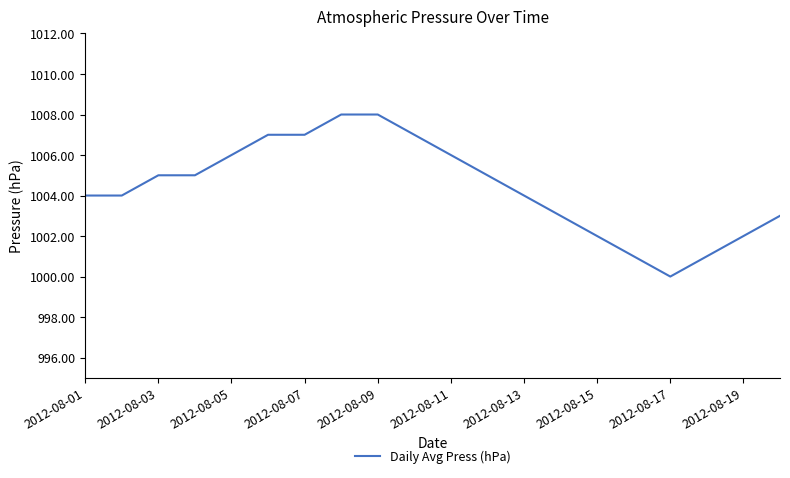

What is the smallest value displayed?

1000